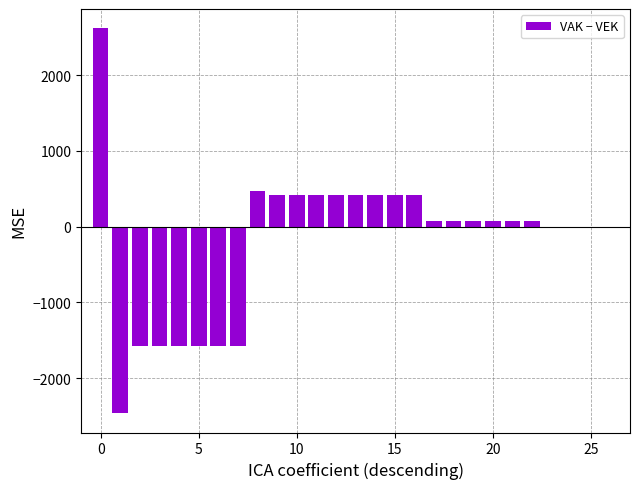

Are the bars horizontal?

No